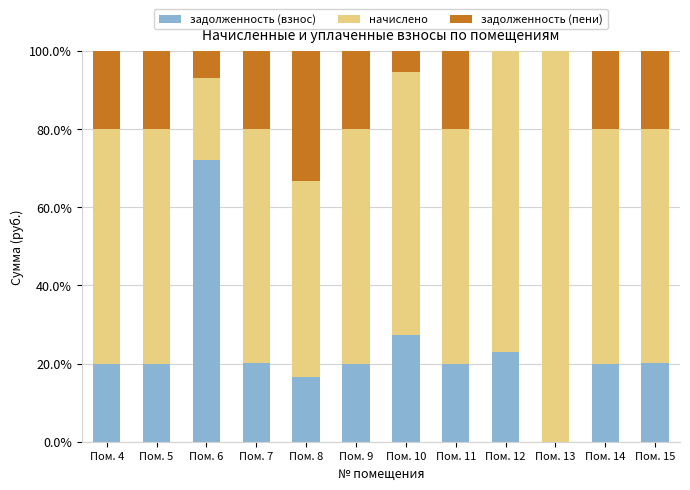

Is it true that задолженность (взнос) equals 98.0 at Пом. 6?

False